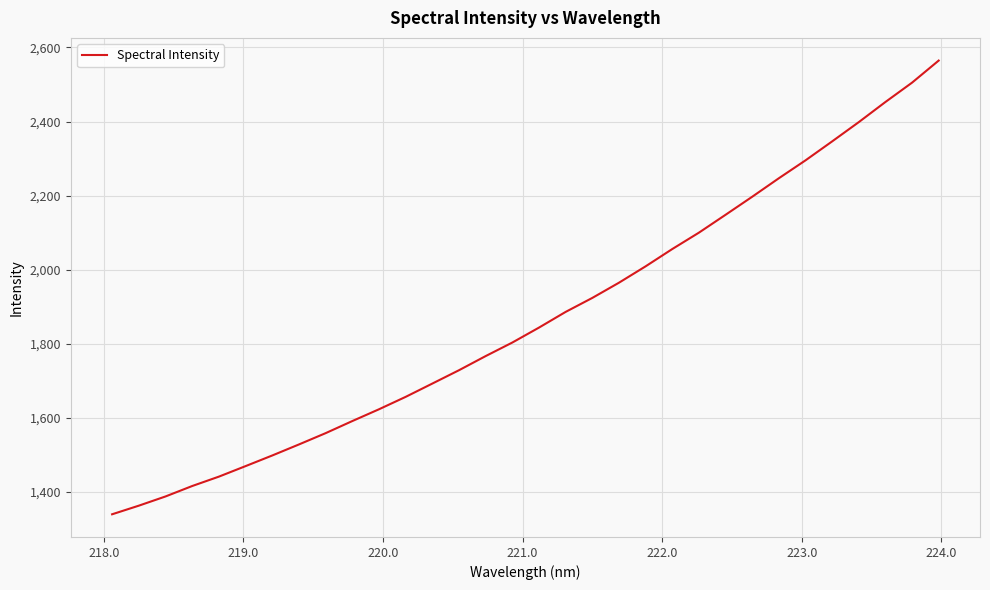

How many lines are shown in the chart?

1